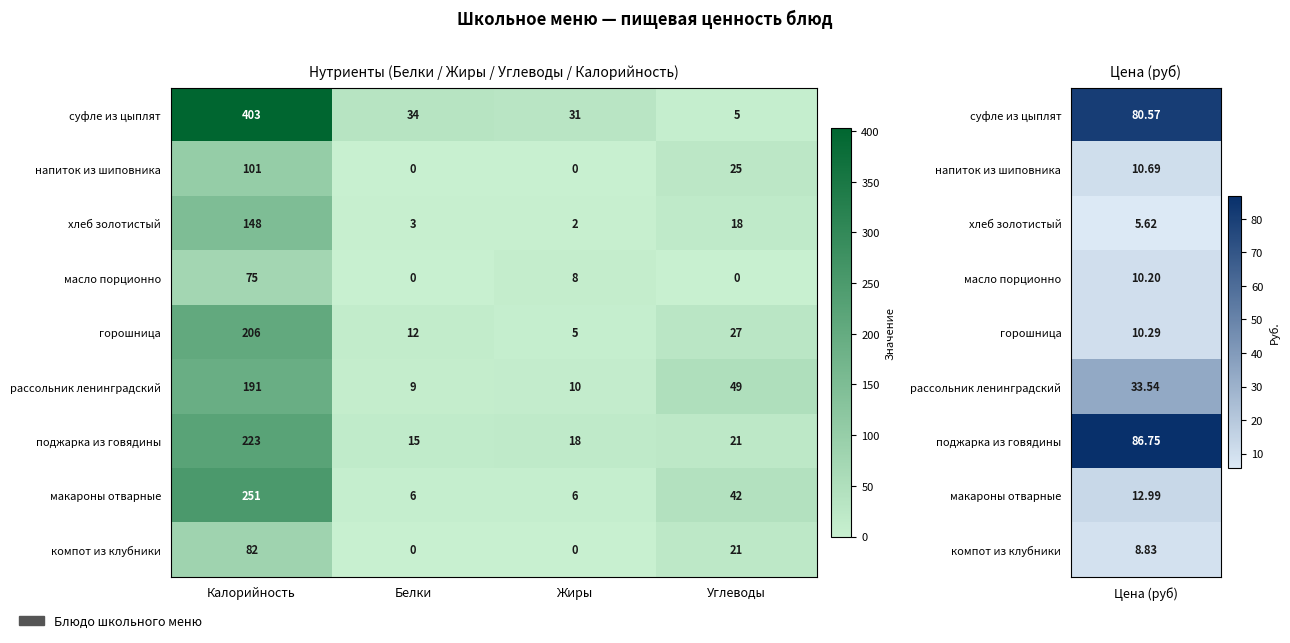

True or false: компот из клубники has a value of 21 at Углеводы.

True